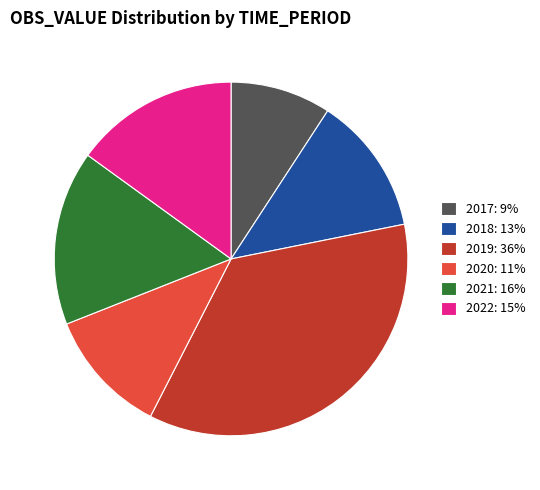

Is there a majority slice in this chart?

No